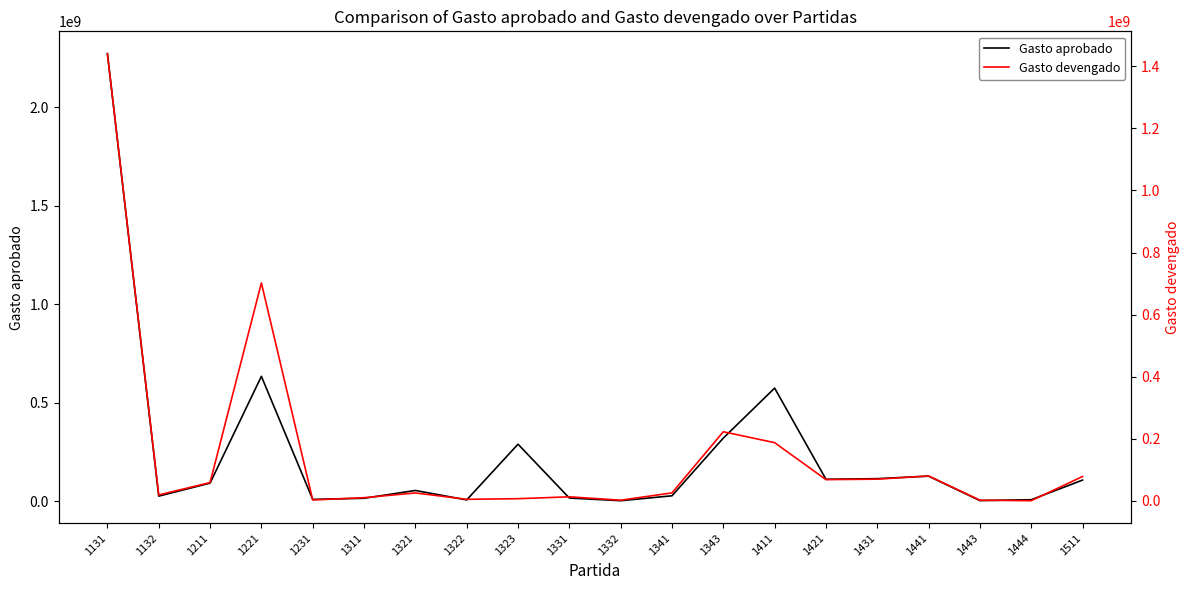

The Gasto aprobado series shows 90992959.0 at 1211. True or false?

True